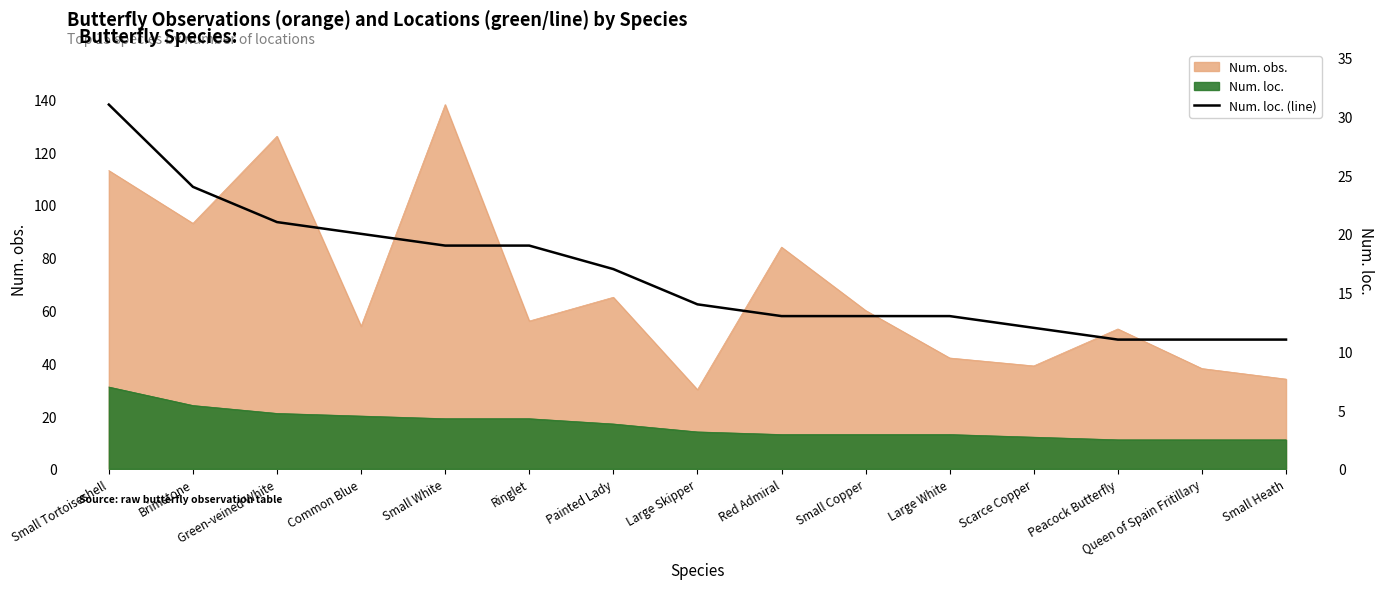

Reading left to right, extract all data points from this chart.

31	24	21	20	19	19	17	14	13	13	13	12	11	11	11